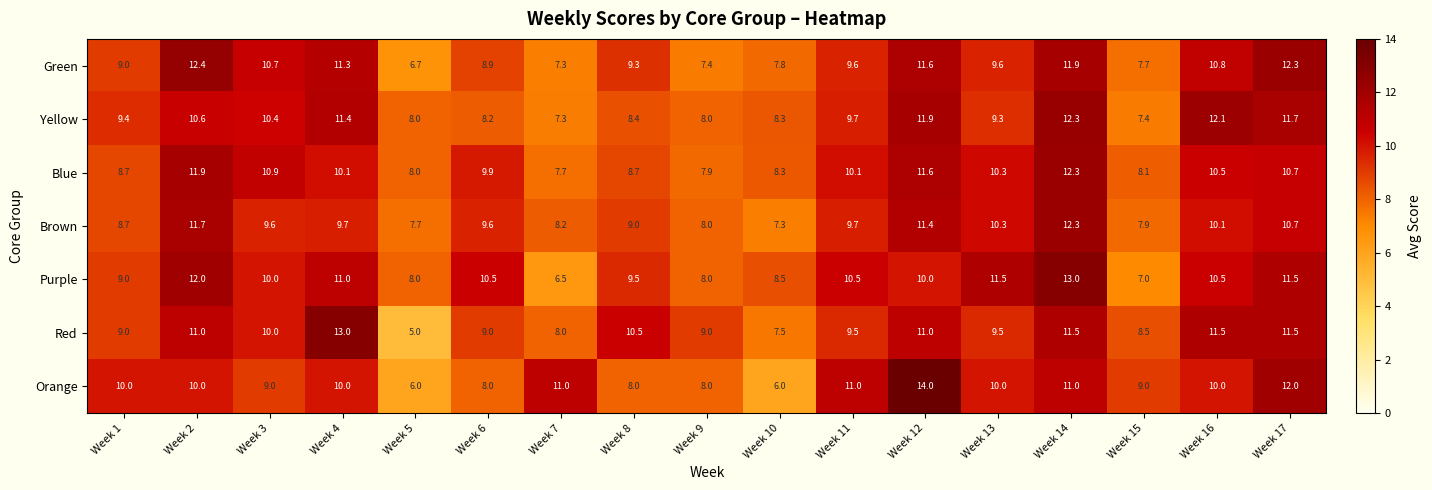

What is the sum of all Yellow values?

164.4